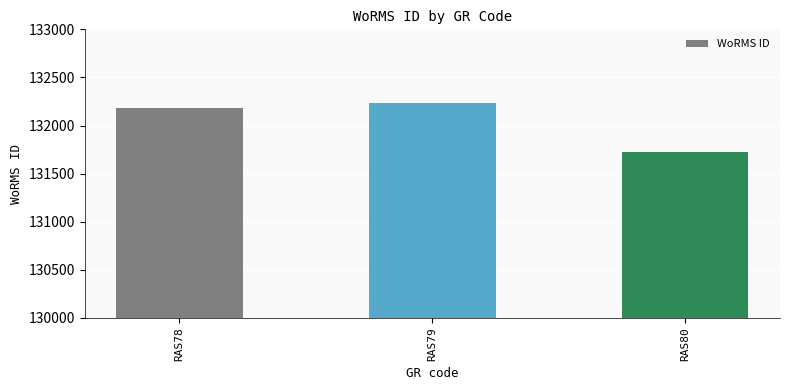

What is the value of the 1st bar from the left?

132181